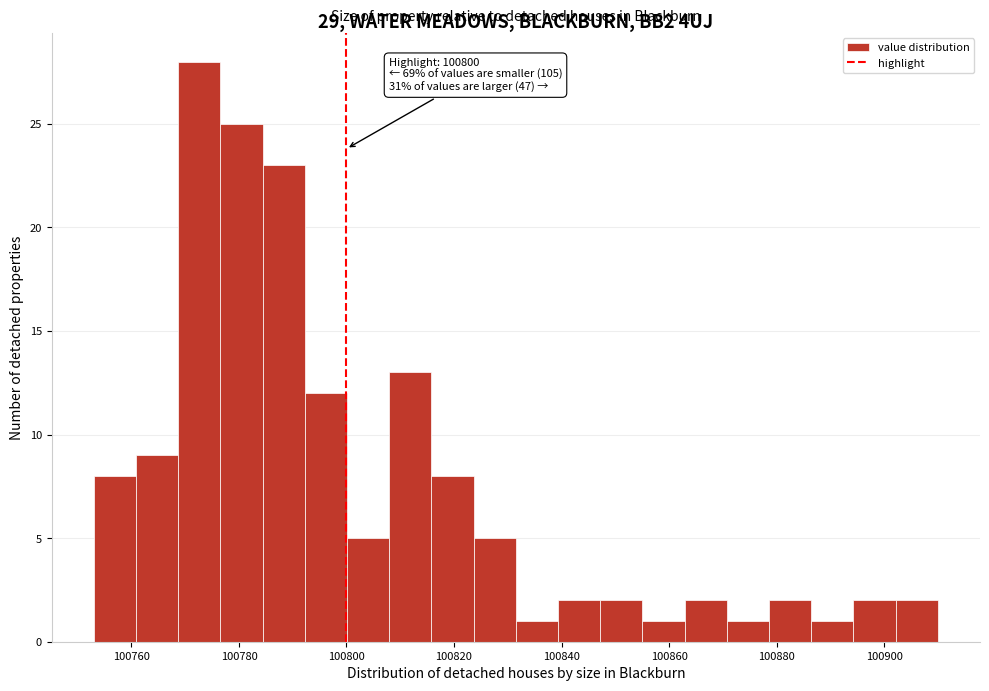

Around what value on the x-axis is the tallest bar? Give the approximate position of its centre, as read against the axis.

100772